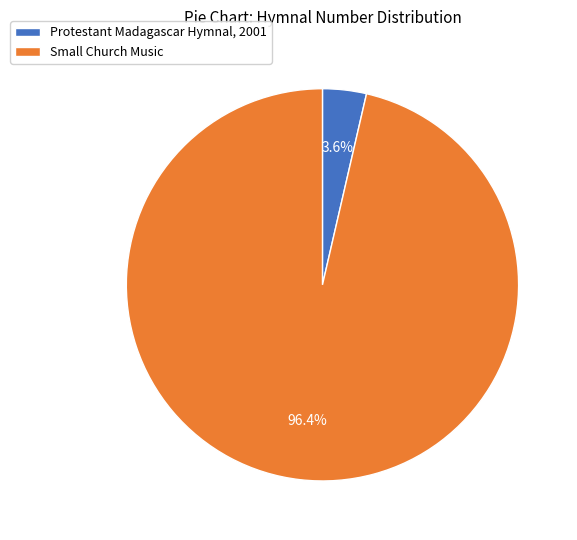

What percentage is NOT represented by Protestant Madagascar Hymnal, 2001?

96.4%